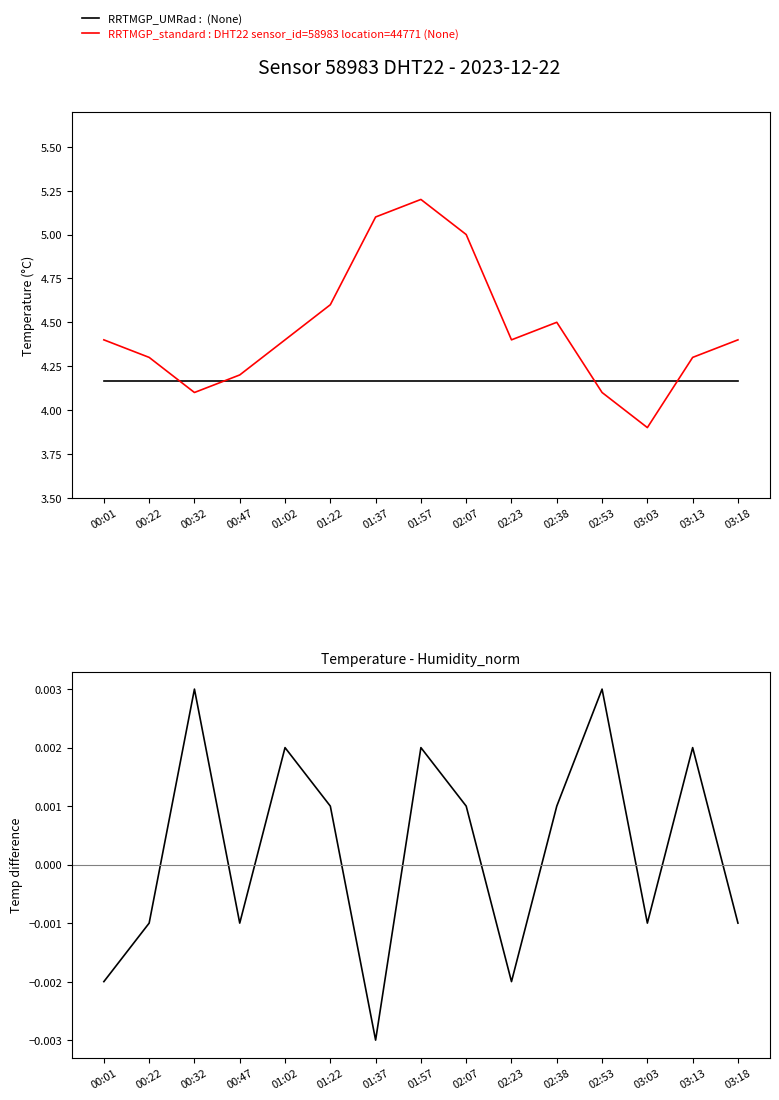

What is the label of the 2nd point from the left?

00:22